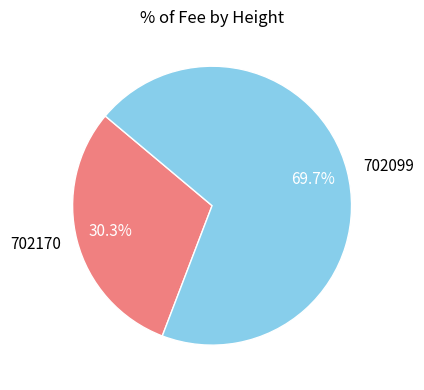

What is the smallest slice in the pie chart?

702170